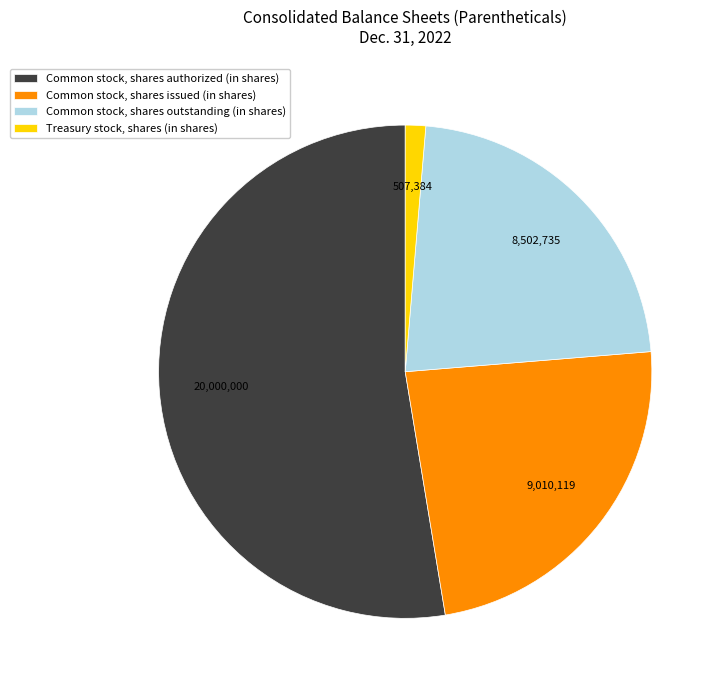

Which slice represents more than half of the pie?

Common stock, shares authorized (in shares)